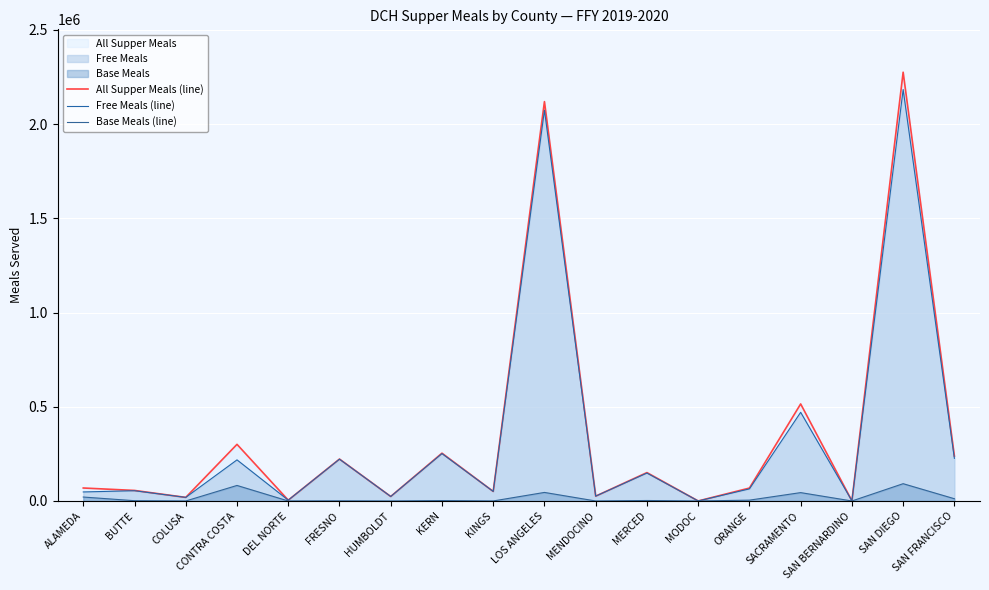

At which category does the chart reach its peak across all series?

SAN DIEGO